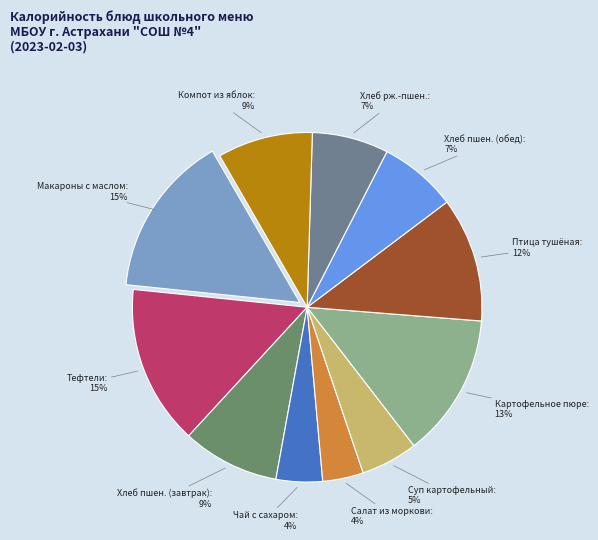

Which has a higher value, Компот из яблок or Суп картофельный?

Компот из яблок